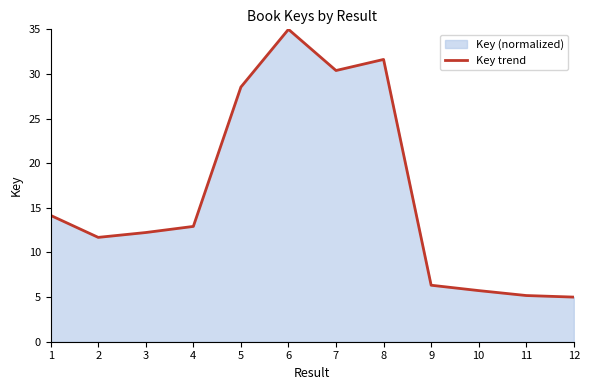

What is the change in value from 6 to 8?

-3.4